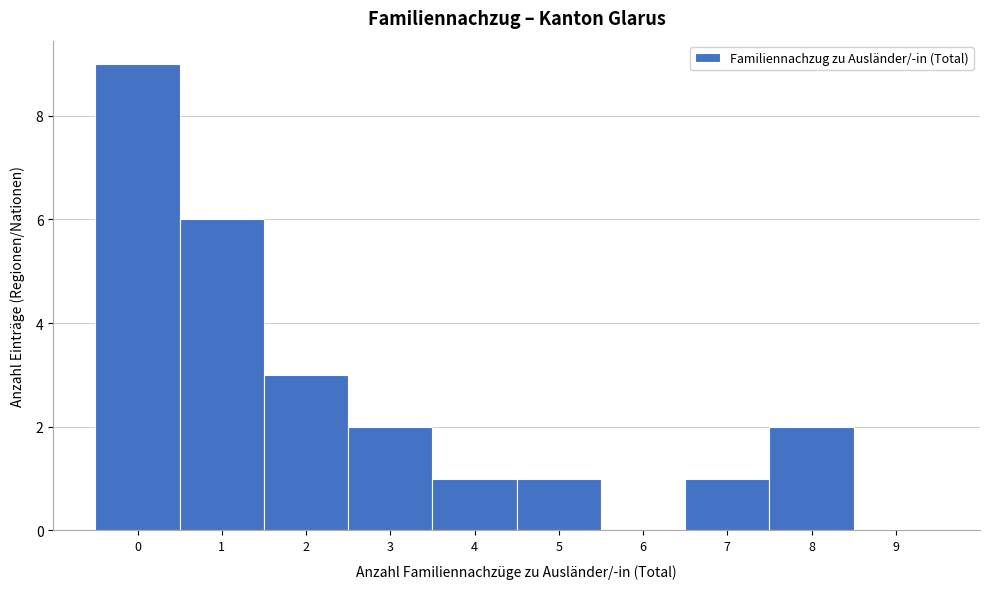

Over which range of the x-axis is the bar tallest?

-0.5 to 0.5